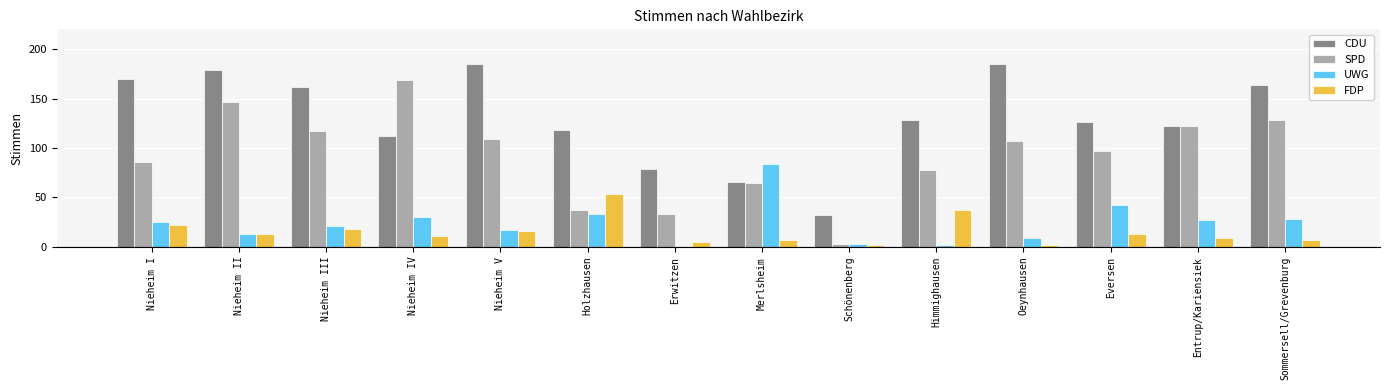

What is the spread (max minus min) of values at Oeynhausen?

183